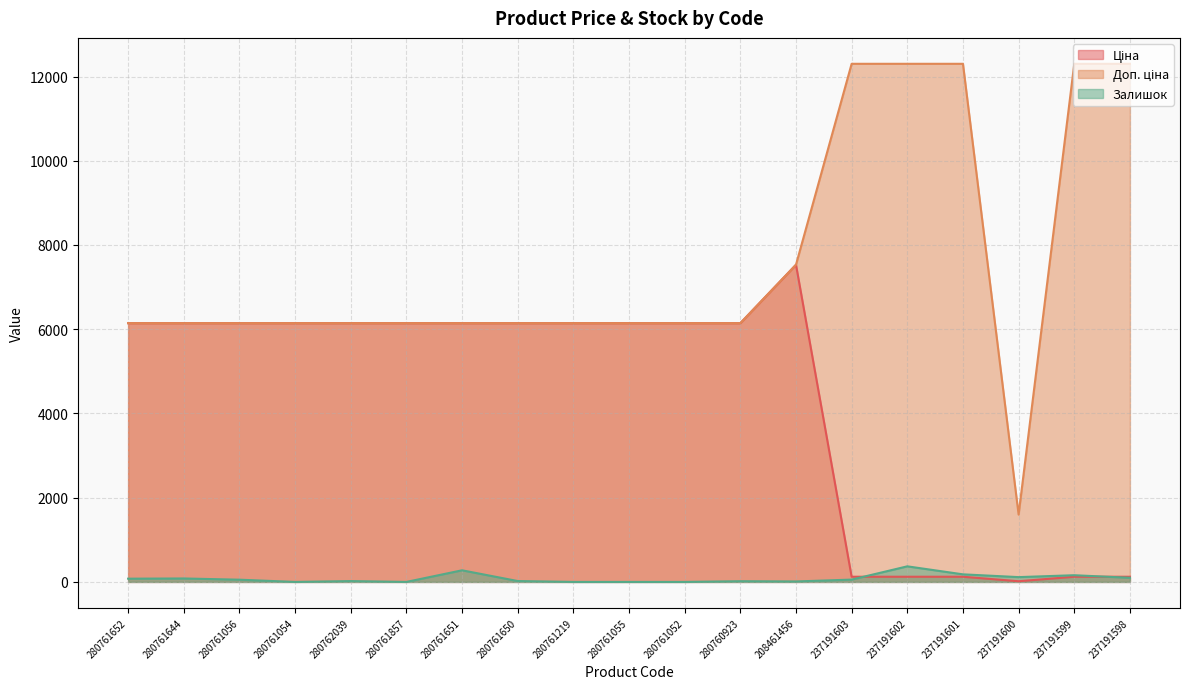

What is the spread (max minus min) of values at 280761644?

6061.2